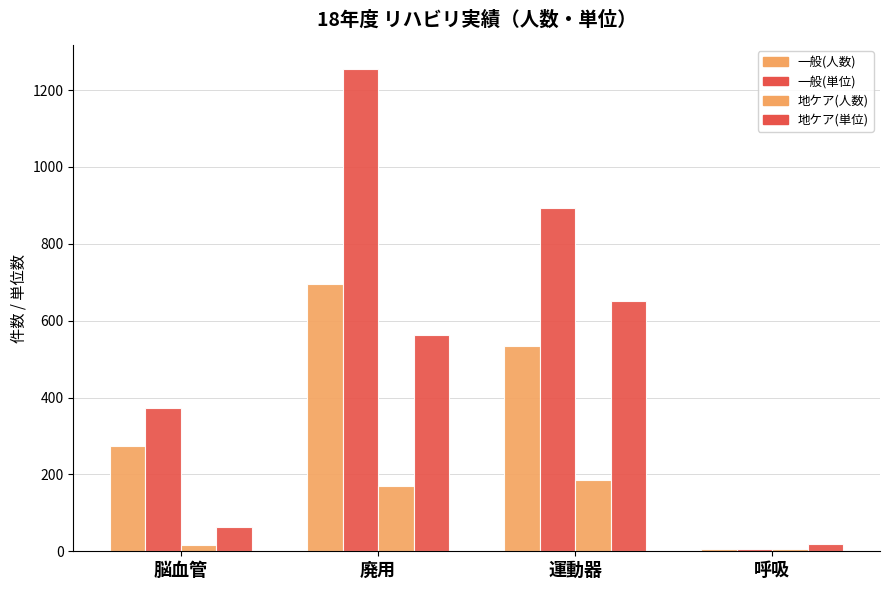

Where is 一般(人数) nearest to the value 350?

脳血管